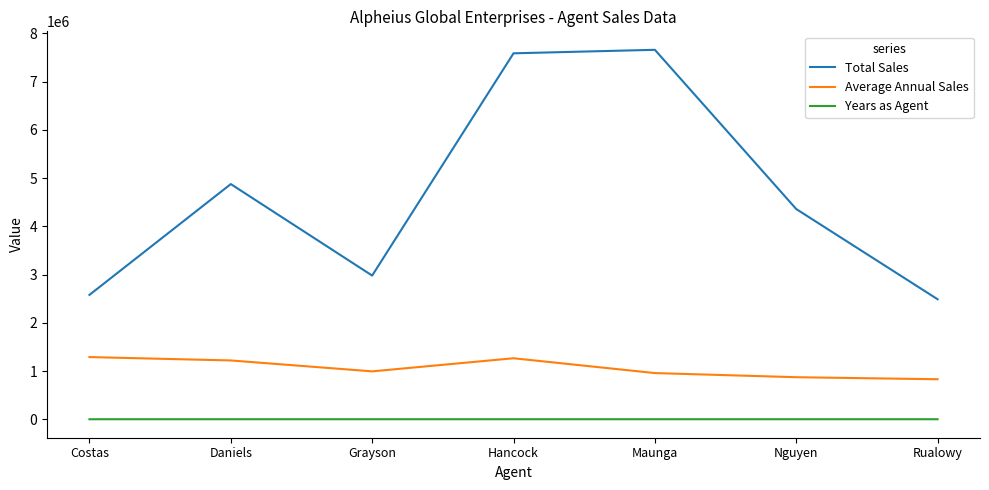

At which label does Total Sales first exceed 4357859?

Daniels